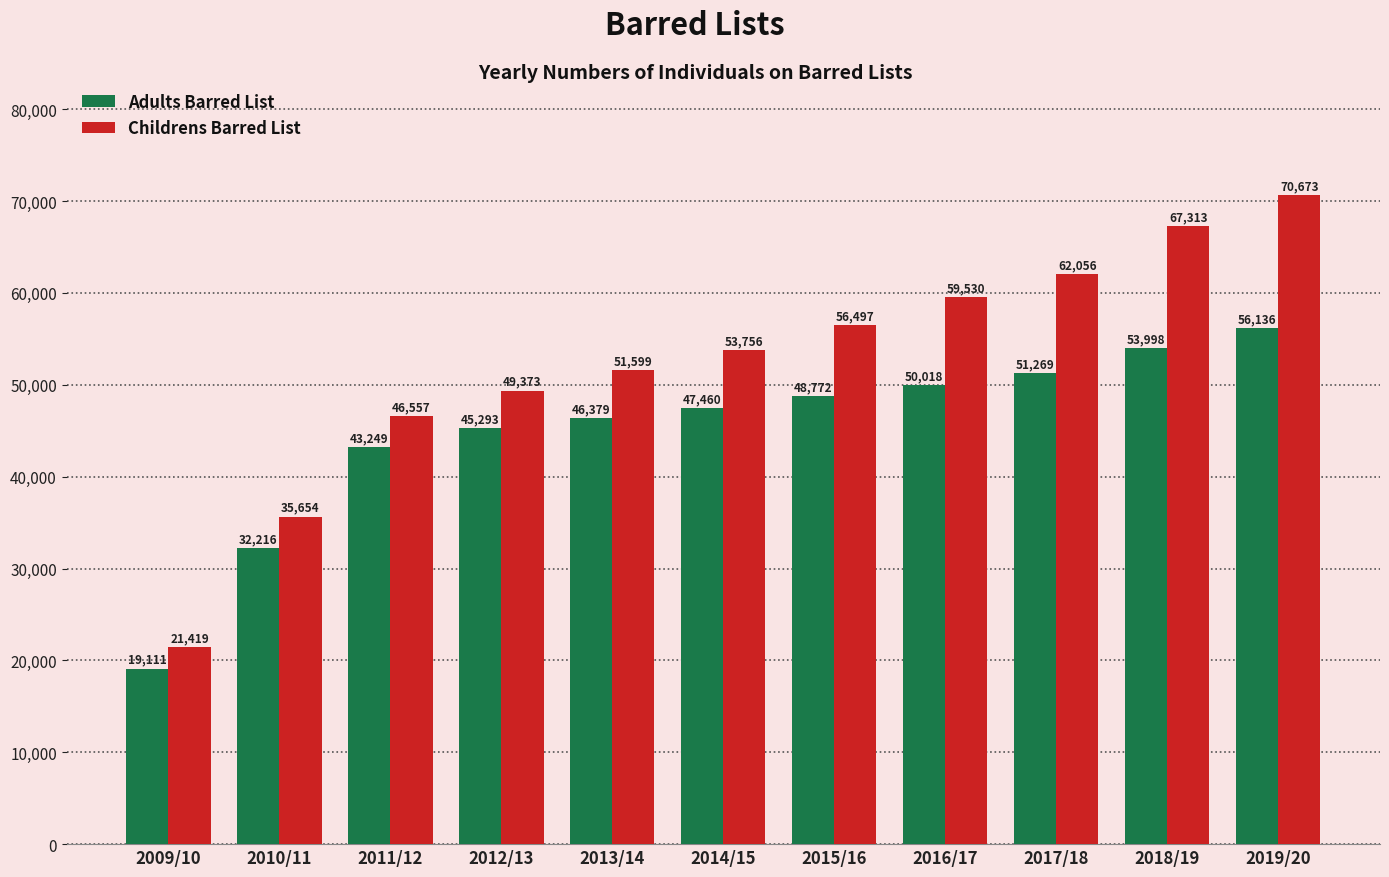

How many bars are there in each group?

2